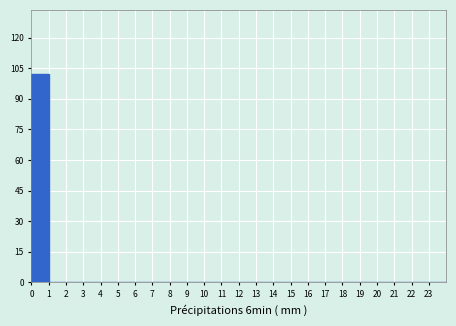

Reading left to right, list every bar in this chart as the range it spans on the x-axis followed by its height. The values are not printed on the chart, so give them approximately, as read against the axis.

0 to 1: 102
1 to 2: 0
2 to 3: 0
3 to 4: 0
4 to 5: 0
5 to 6: 0
6 to 7: 0
7 to 8: 0
8 to 9: 0
9 to 10: 0
10 to 11: 0
11 to 12: 0
12 to 13: 0
13 to 14: 0
14 to 15: 0
15 to 16: 0
16 to 17: 0
17 to 18: 0
18 to 19: 0
19 to 20: 0
20 to 21: 0
21 to 22: 0
22 to 23: 0
23 to 24: 0